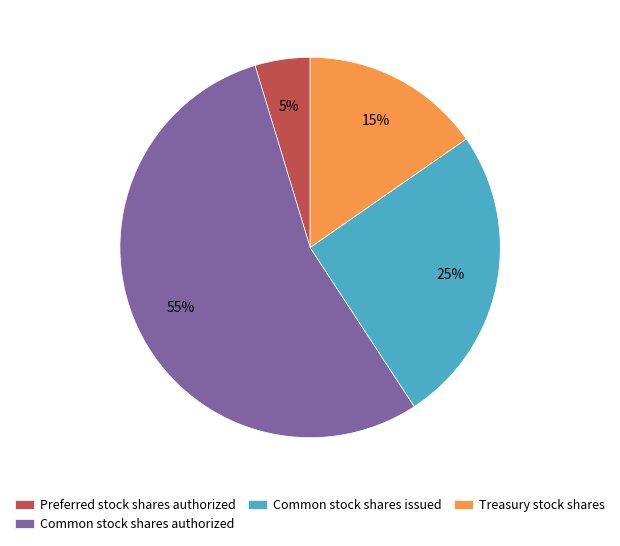

Do Treasury stock shares and Common stock shares authorized together represent more than half of the pie?

Yes